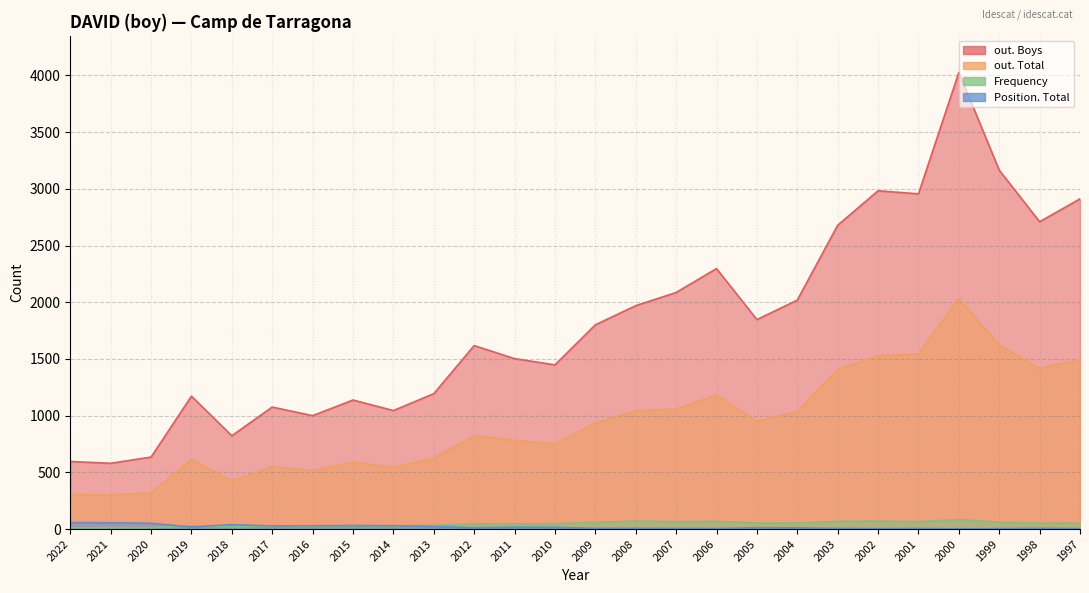

True or false: Frequency and out. Boys intersect in this chart.

False